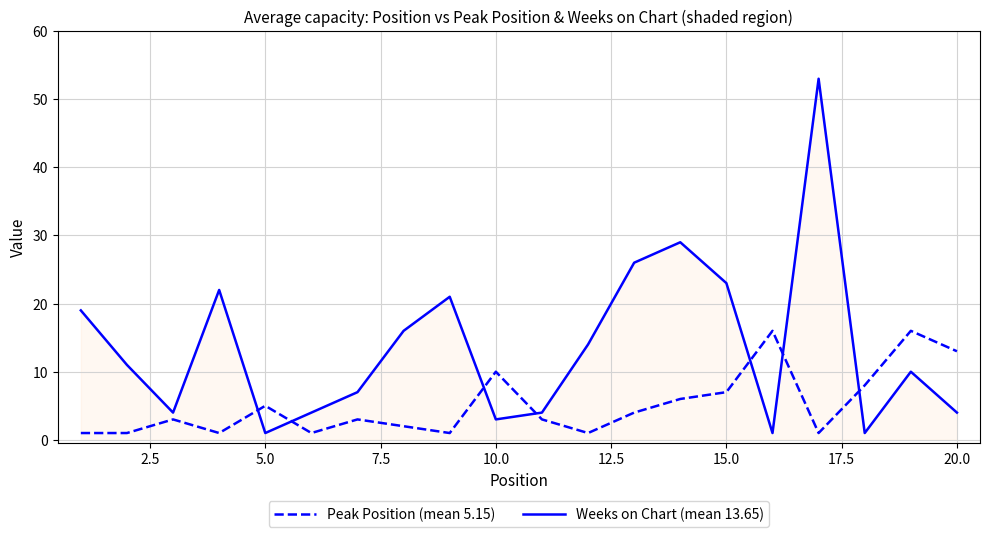

List the series in order of their overall mean, highest first.

Weeks on Chart (mean 13.65), Peak Position (mean 5.15)